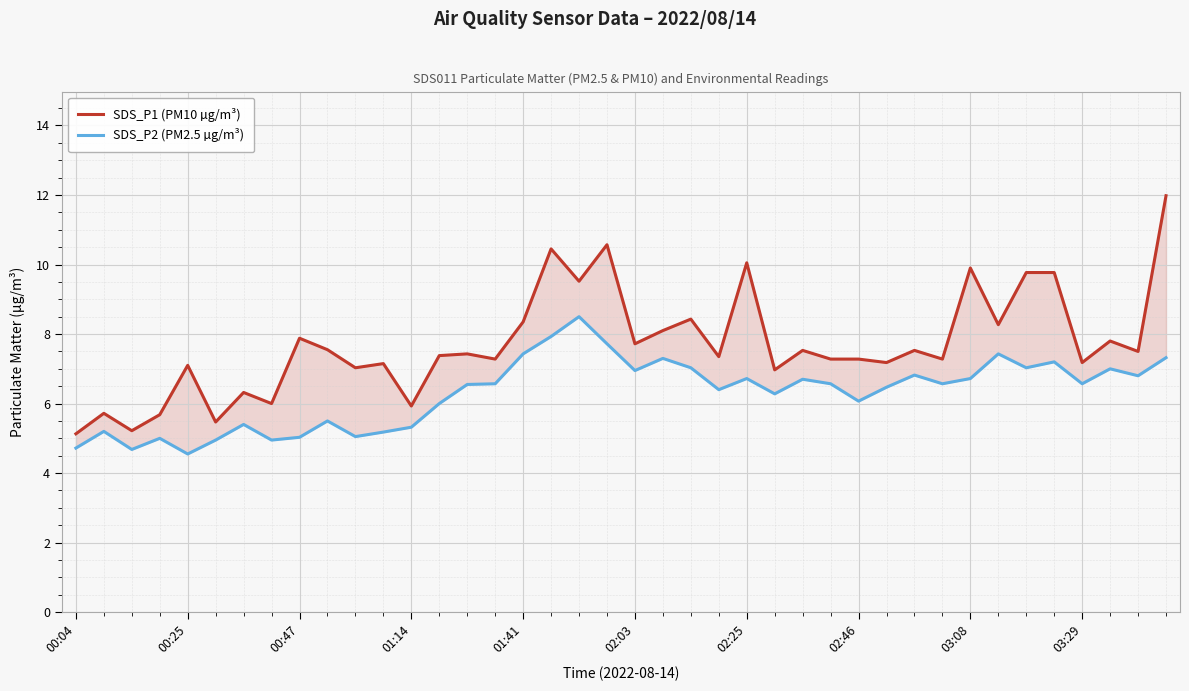

True or false: SDS_P2 (PM2.5 µg/m³) and SDS_P1 (PM10 µg/m³) intersect in this chart.

False